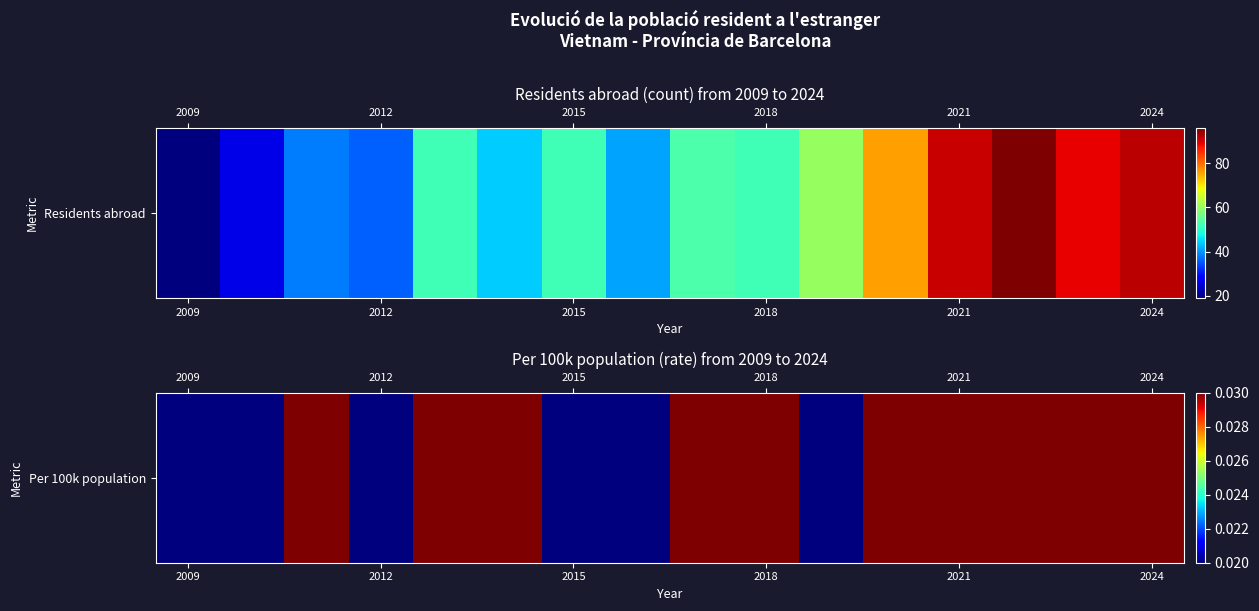

Count the values in the range 0 to 1.

16